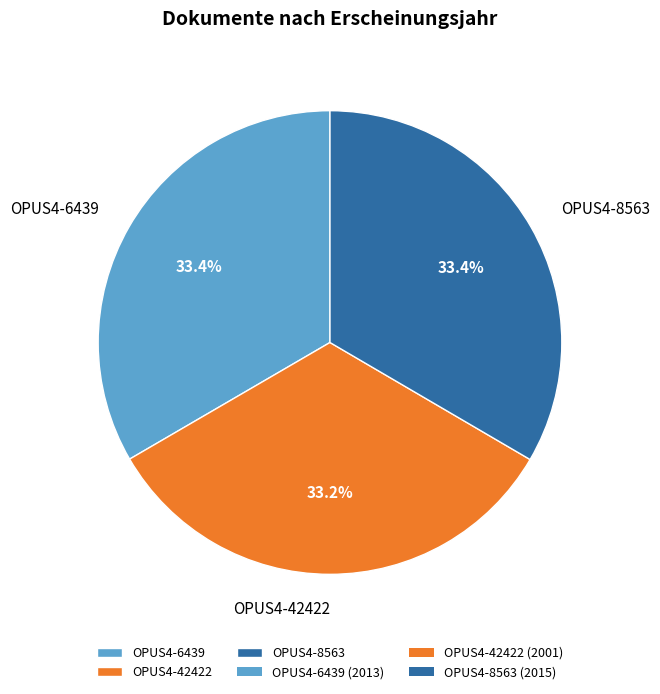

True or false: OPUS4-42422 accounts for 40% of the total.

False